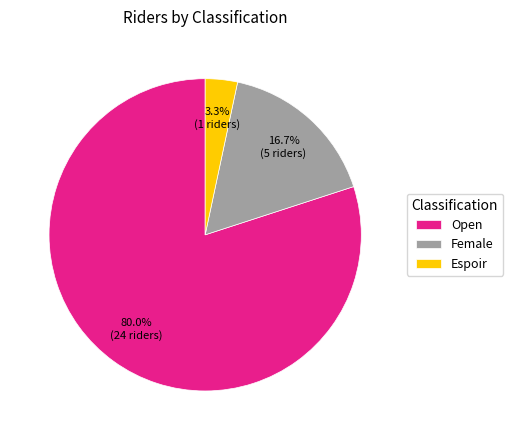

Which category has the smallest portion of the pie?

Espoir